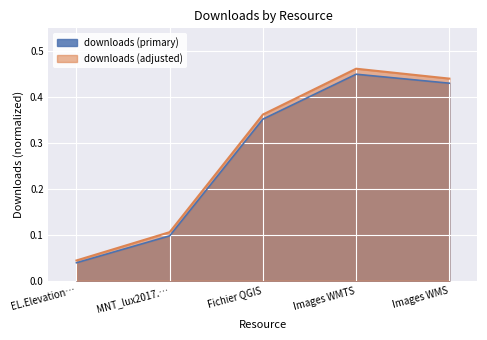

How many interior local peaks (higher than both neighbors) does the data have?

1